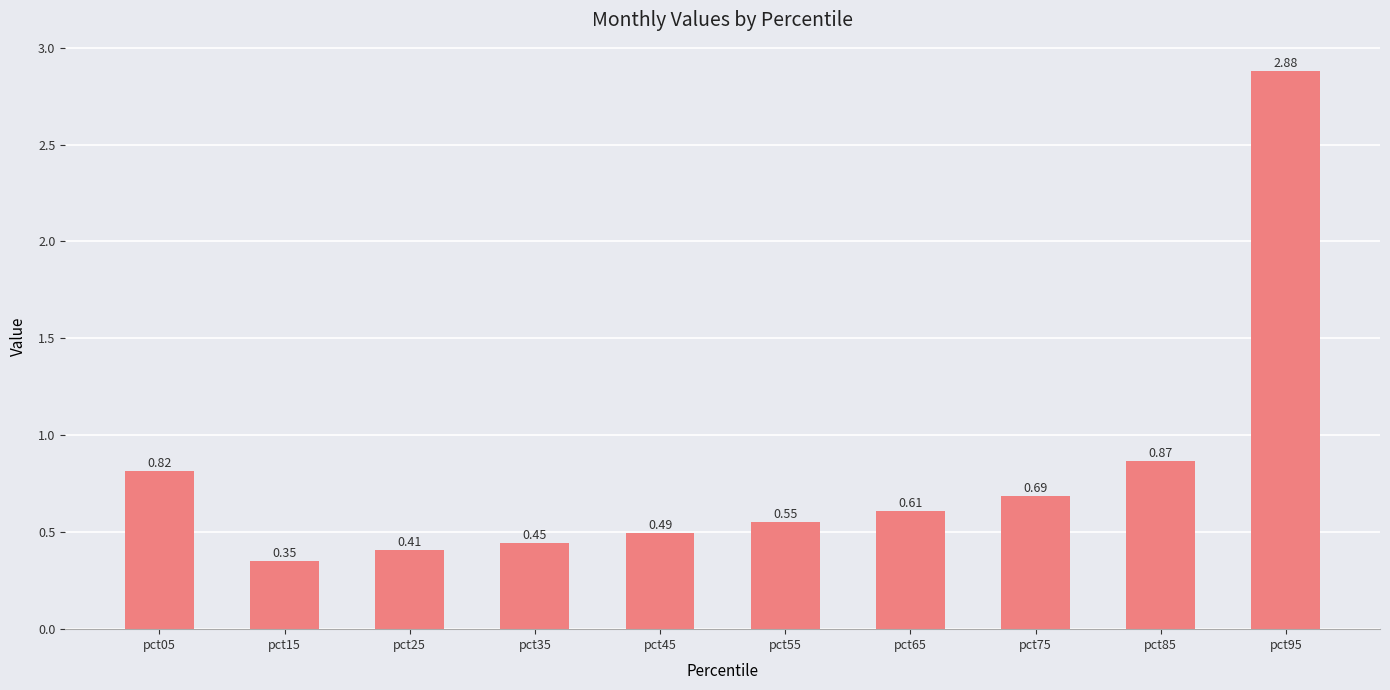

Between pct75 and pct95, which is larger?

pct95